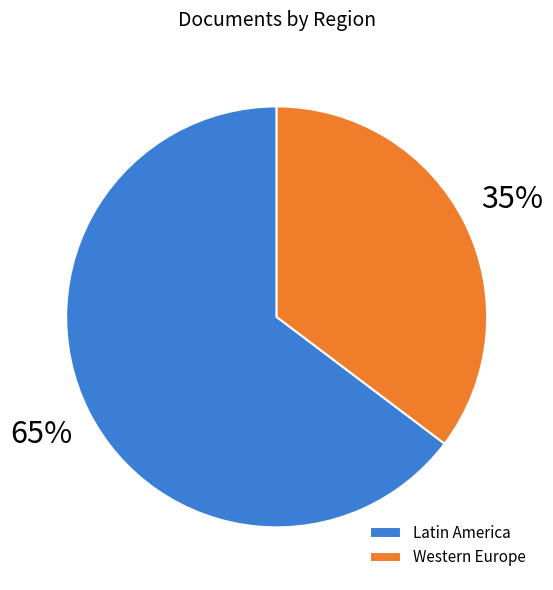

Do Western Europe and Latin America together represent more than half of the pie?

Yes